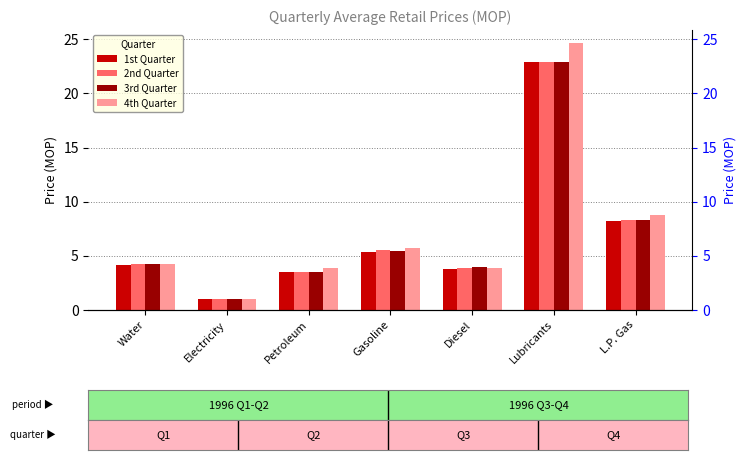

The 3rd Quarter series shows 22.9 at Lubricants. True or false?

True